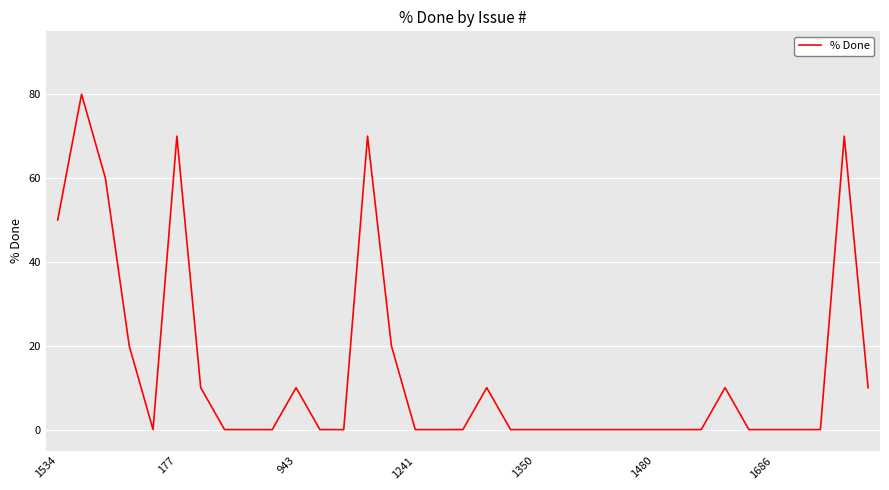

What is the maximum value shown in the chart?

80